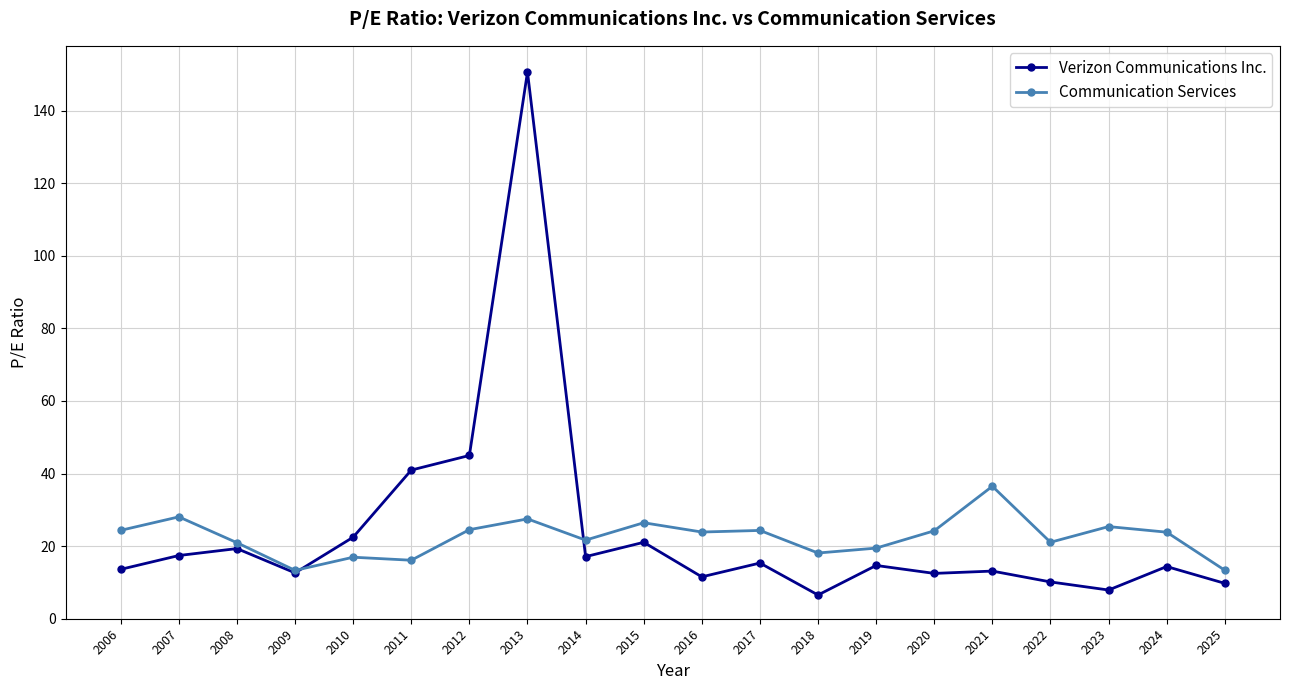

What is the sum of the Verizon Communications Inc. values at 2007 and 2023?

25.3